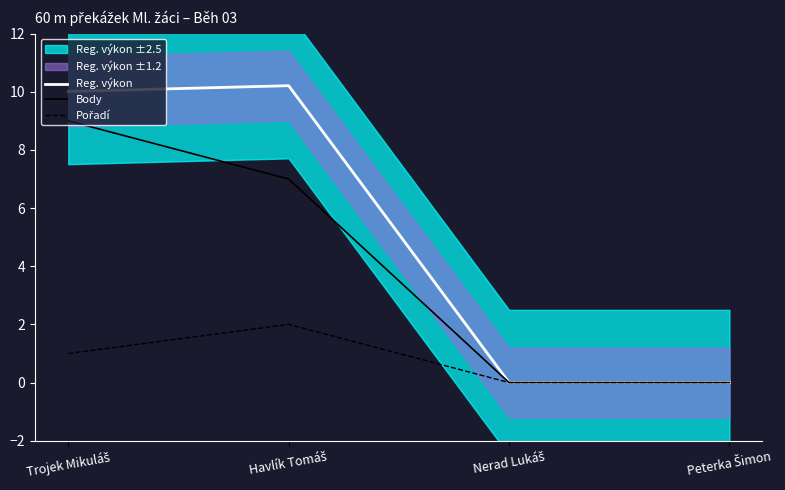

Reading left to right, transcribe all the data shown in this chart.

Reg. výkon: 10.0	10.2	0.0	0.0
Body: 9.0	7.0	0.0	0.0
Pořadí: 1.0	2.0	0.0	0.0